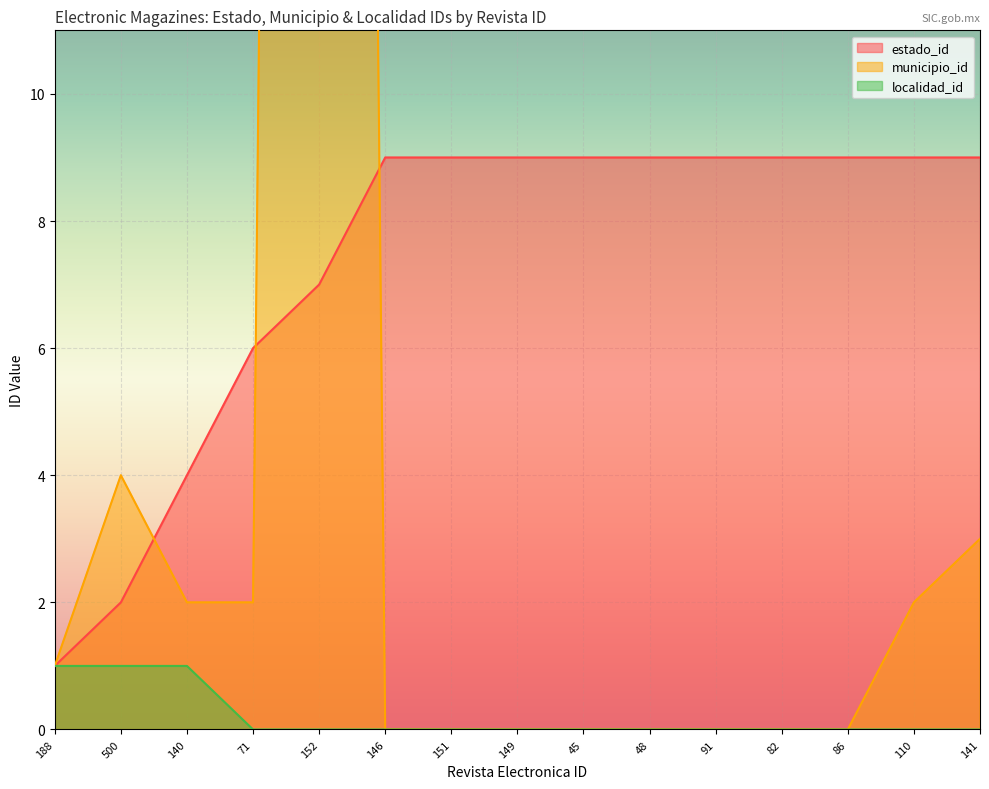

The localidad_id series shows 0 at 86. True or false?

True